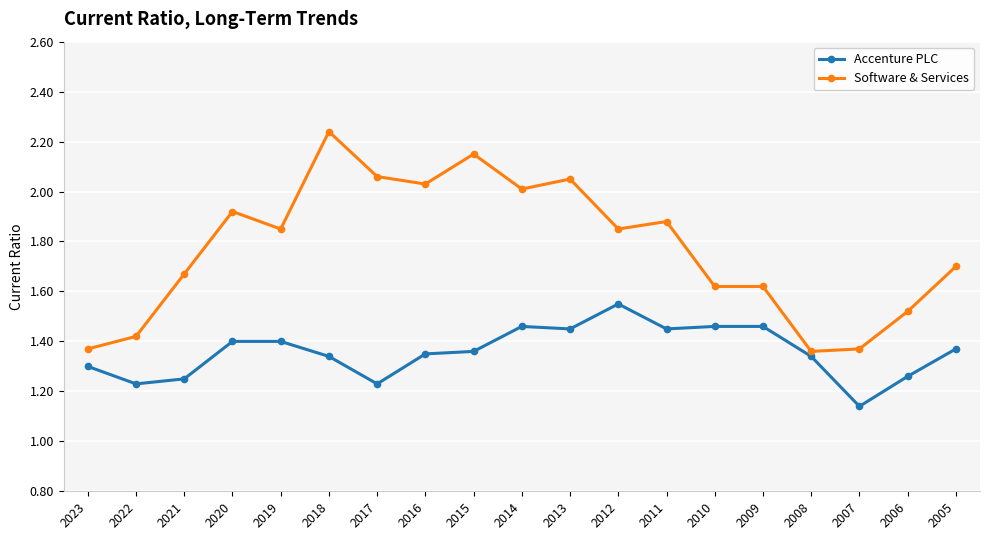

What is the difference between the highest and lowest values at 2018?

0.9